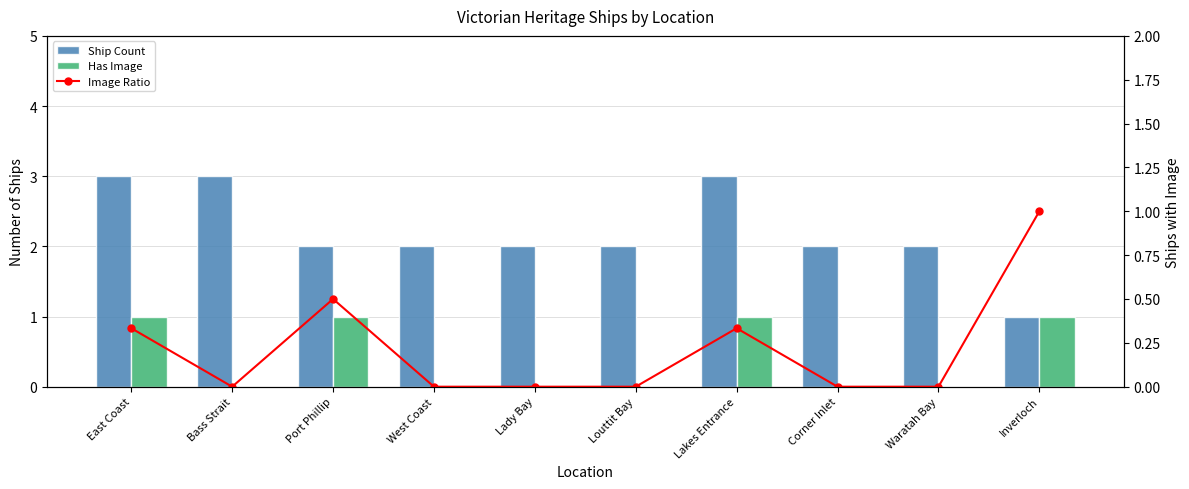

Which series changed the most between Lakes Entrance and Corner Inlet?

Ship Count